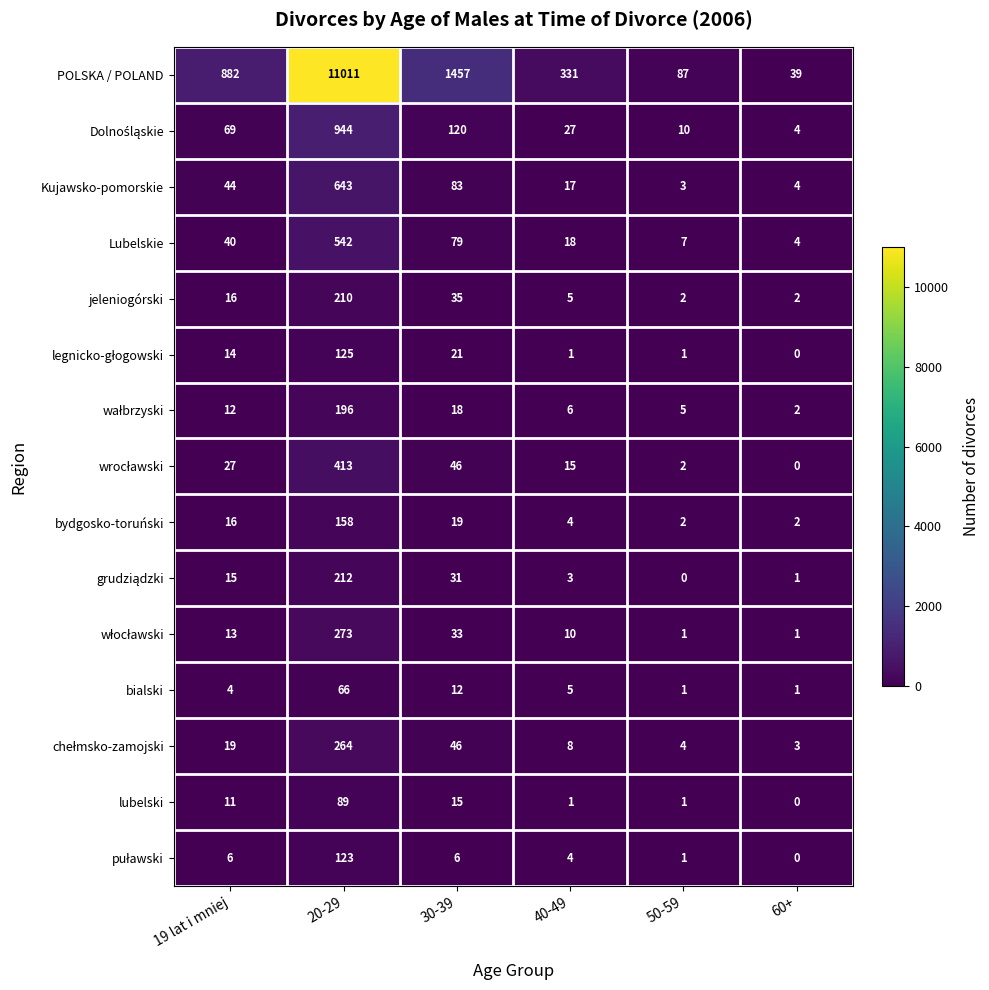

What is the difference between the maximum and second lowest values in the Lubelskie series?

535